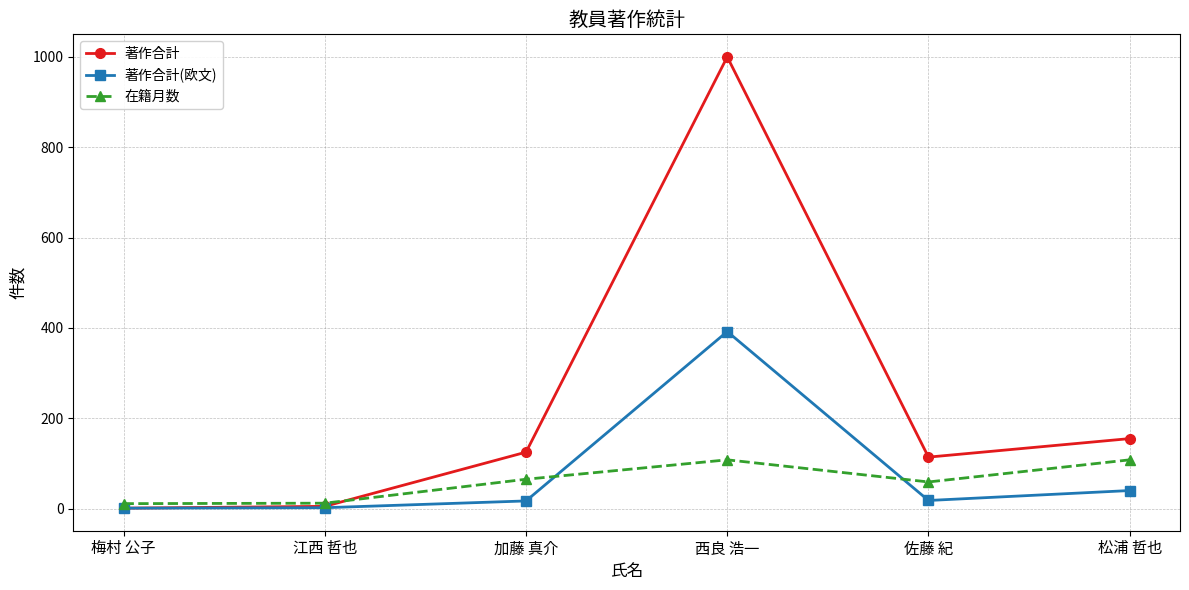

At which label does 著作合計(欧文) reach its peak?

西良 浩一